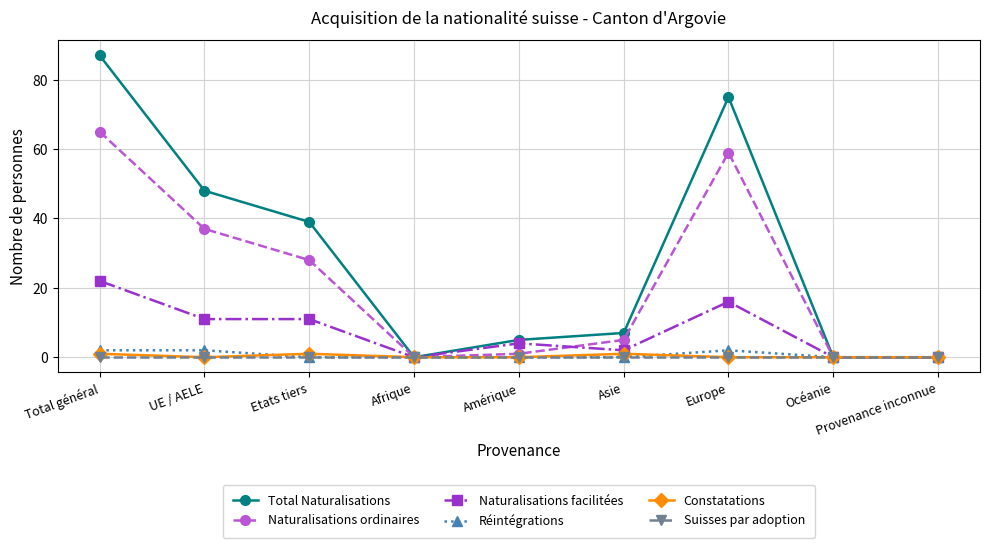

What are all the series names shown in the legend?

Total Naturalisations, Naturalisations ordinaires, Naturalisations facilitées, Réintégrations, Constatations, Suisses par adoption